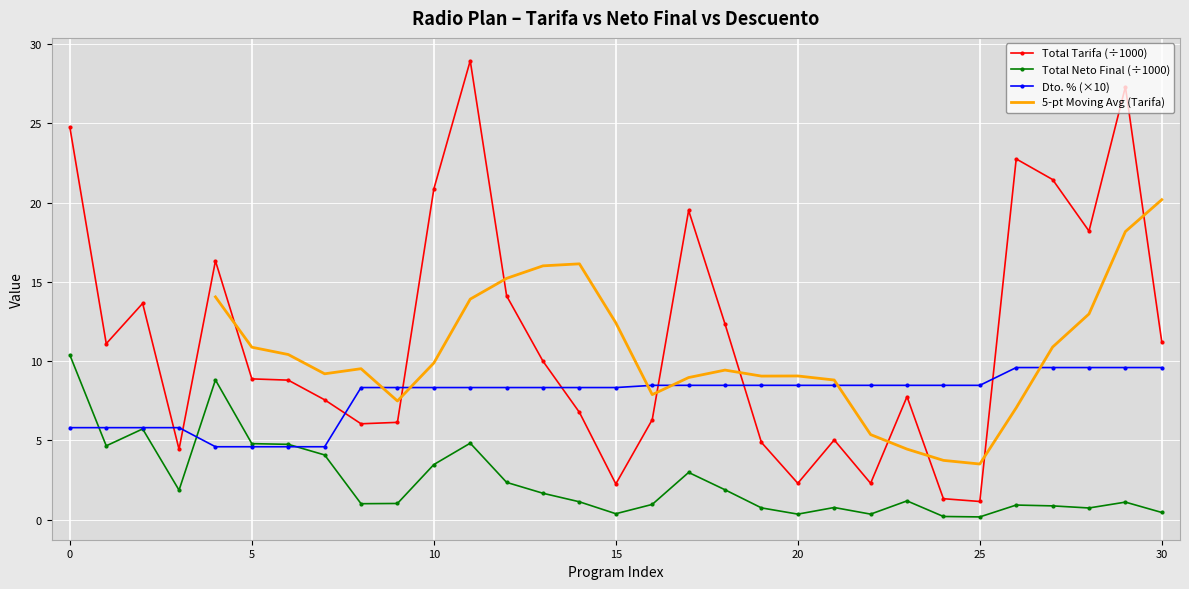

True or false: Dto. % (×10) has a value of 8.3 at 15.

True